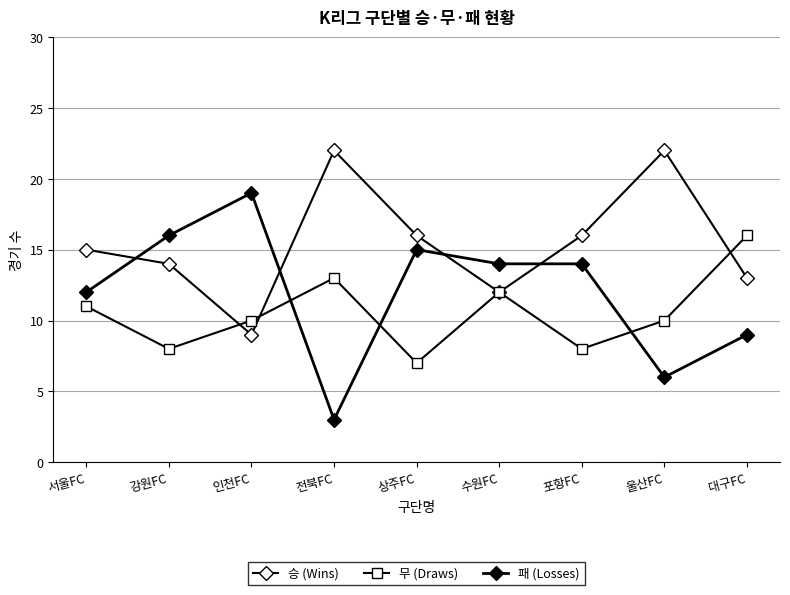

Is this an area chart (filled region under the line)?

No